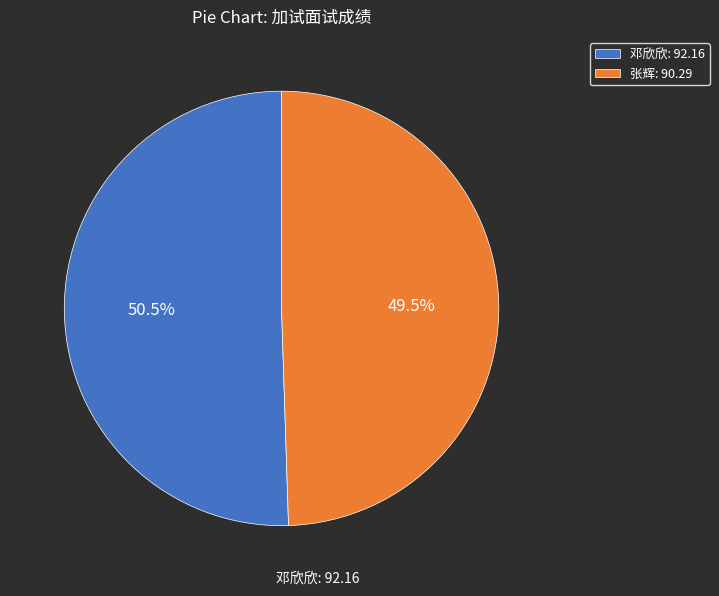

To the nearest percent, what is the combined percentage of 邓欣欣 and 张辉?

100%